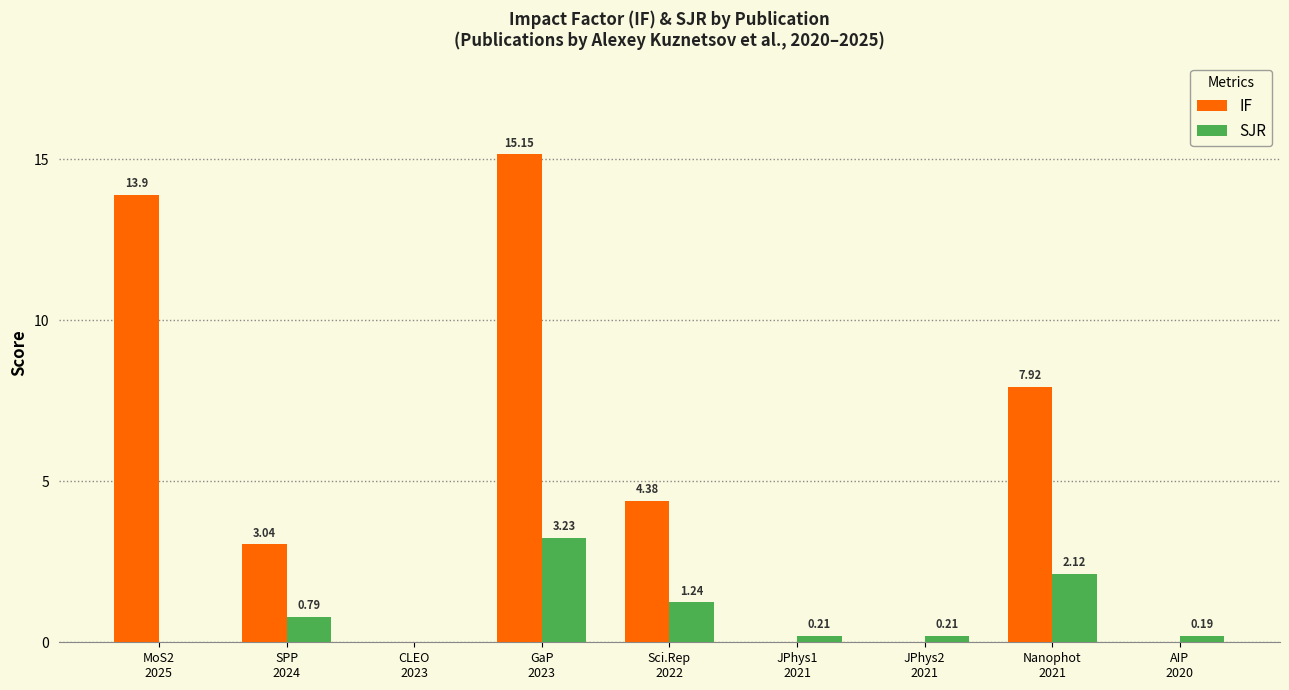

How many data points in IF are above 3?

5